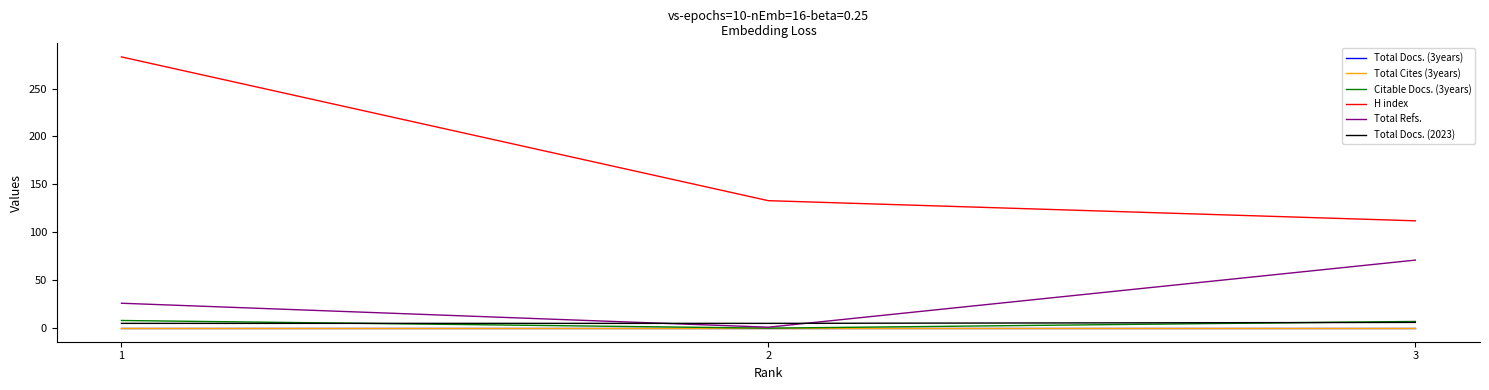

Between 2 and 1, which is larger?

2